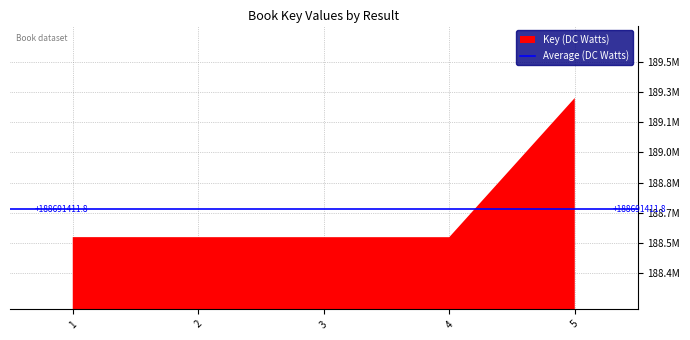

What is the value of the 5th point from the left?

189273507